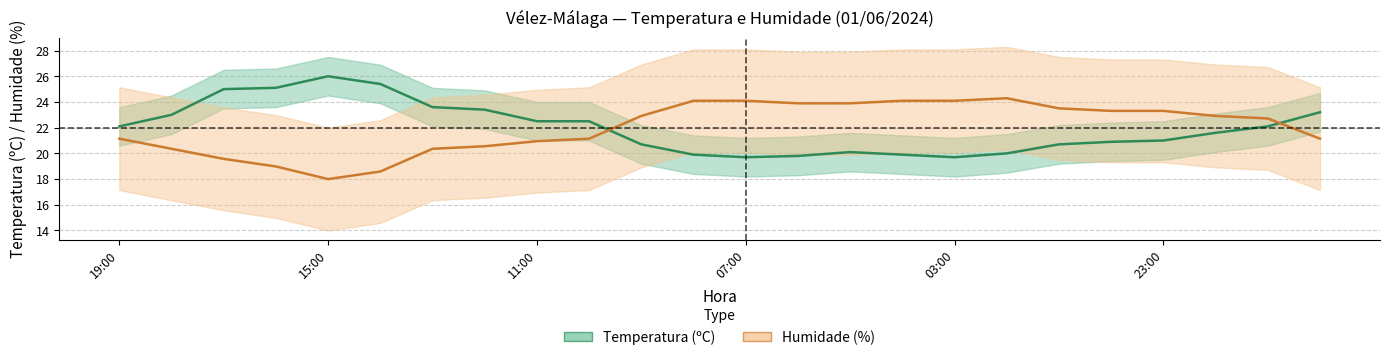

What is the total value across all series at 17:00?

44.6